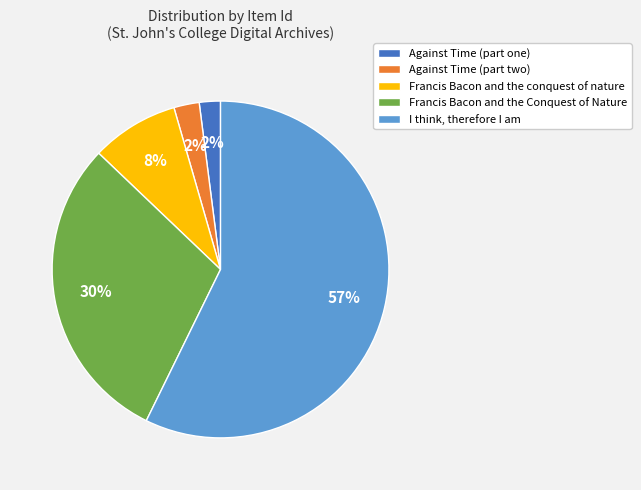

Is the sum of Against Time (part two) and Against Time (part one) greater than half?

No